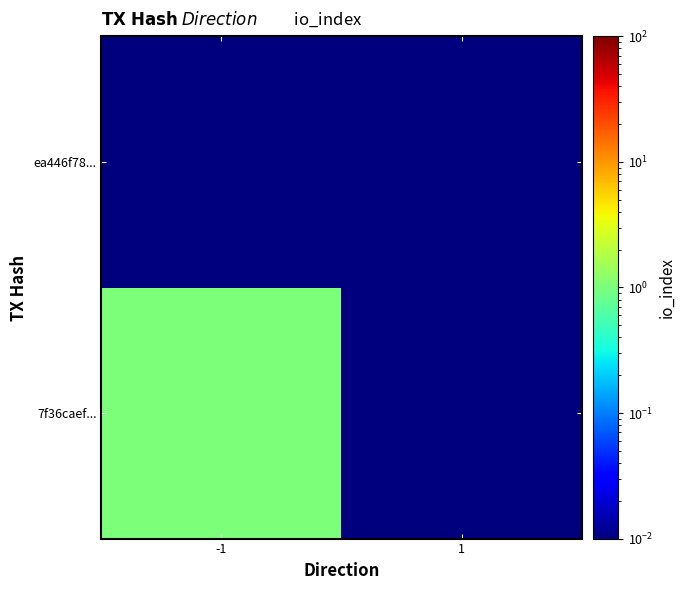

What is the difference between the highest and lowest values at -1?

1.0